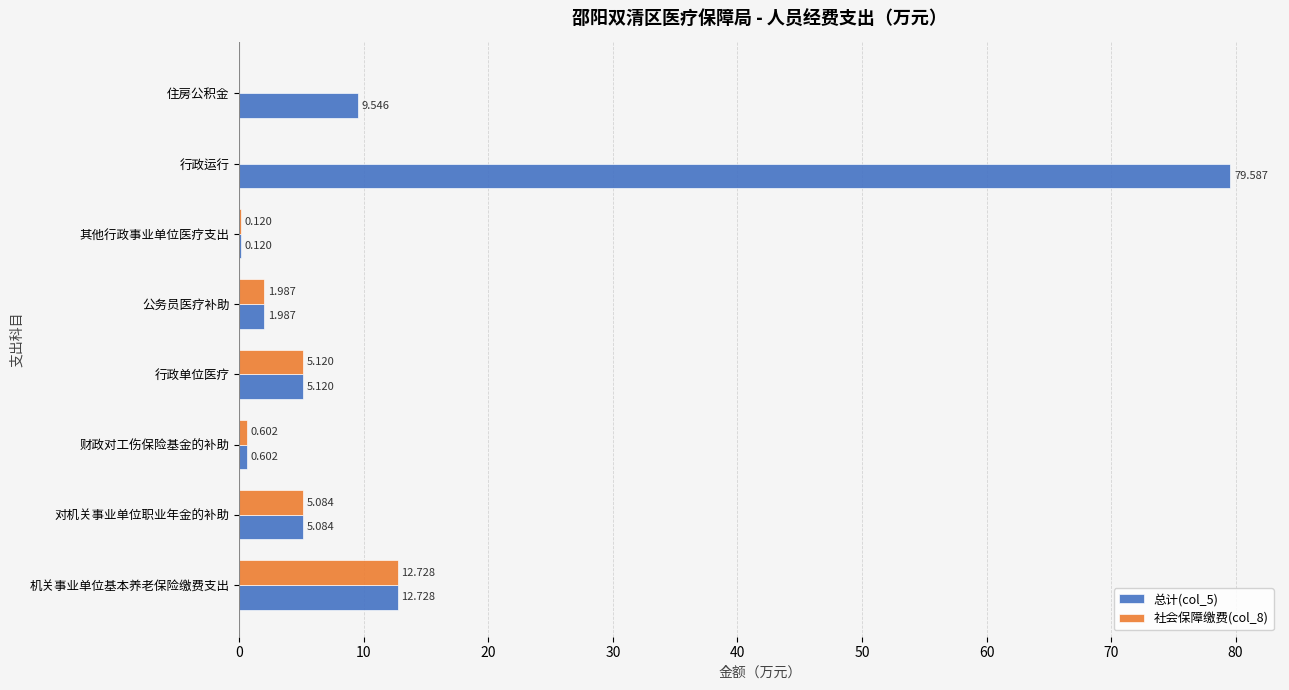

At which label is 社会保障缴费(col_8) closest to 6?

行政单位医疗